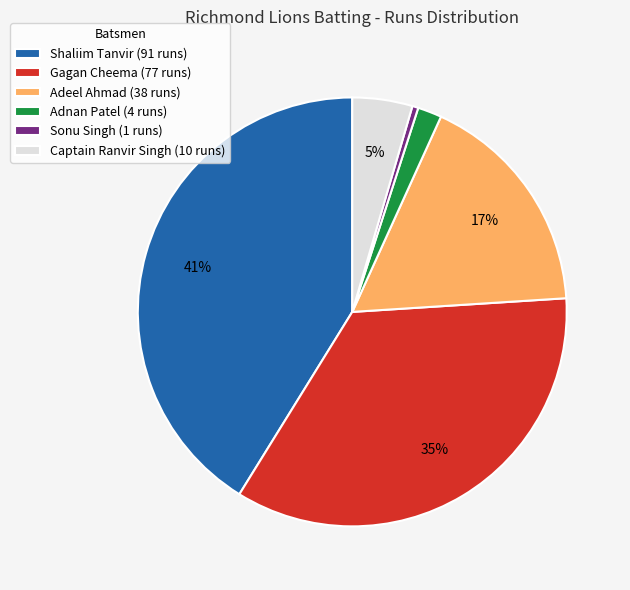

Does any single category account for the majority?

No